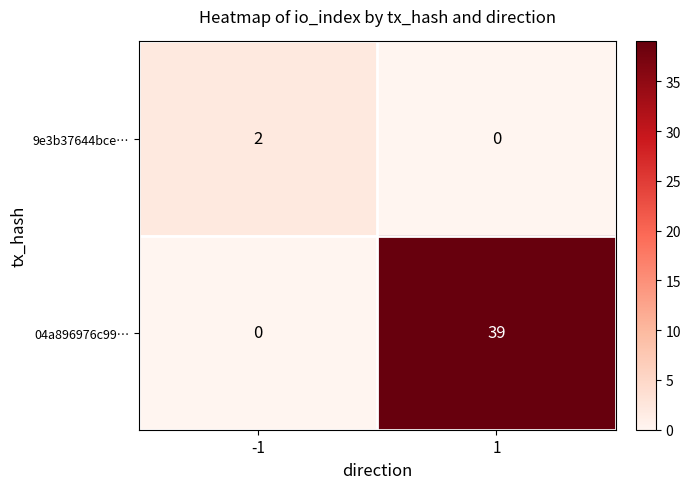

What is the difference between the 04a896976c99… values at -1 and 1?

39